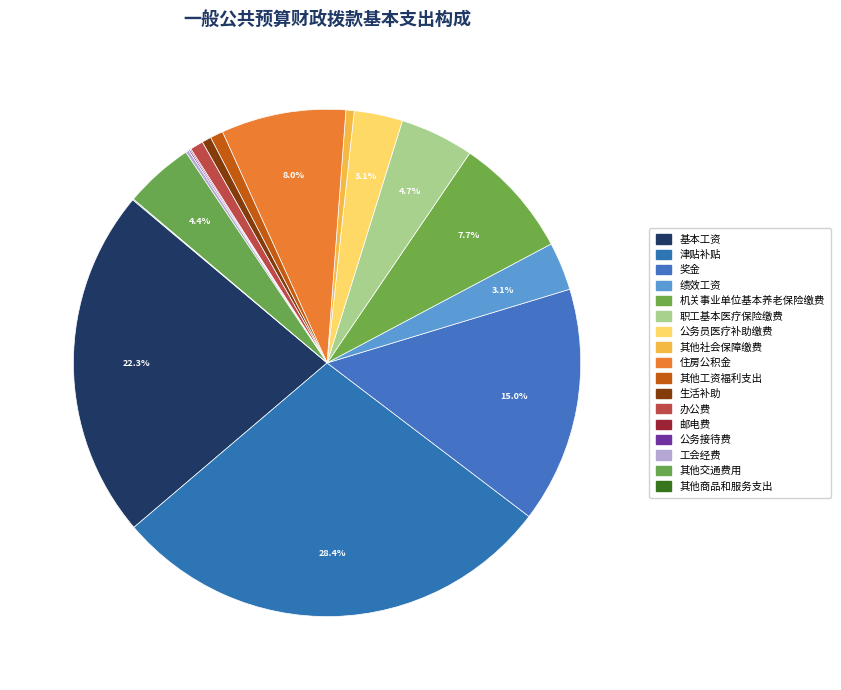

Rank the categories by value from lowest to highest.

其他商品和服务支出, 邮电费, 公务接待费, 工会经费, 其他社会保障缴费, 生活补助, 其他工资福利支出, 办公费, 绩效工资, 公务员医疗补助缴费, 其他交通费用, 职工基本医疗保险缴费, 机关事业单位基本养老保险缴费, 住房公积金, 奖金, 基本工资, 津贴补贴